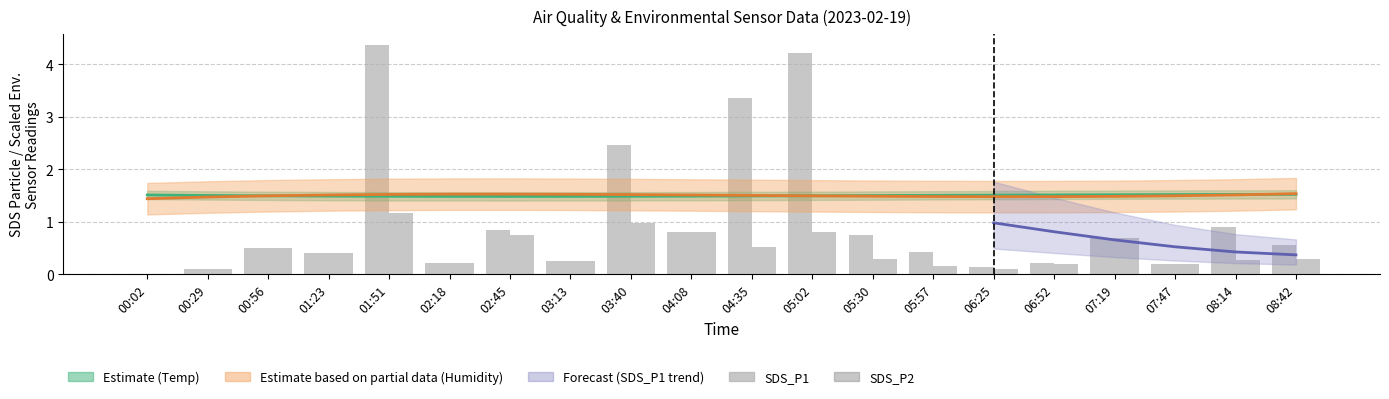

What is the difference between the second highest and minimum values in the SDS_P1 series?

4.2